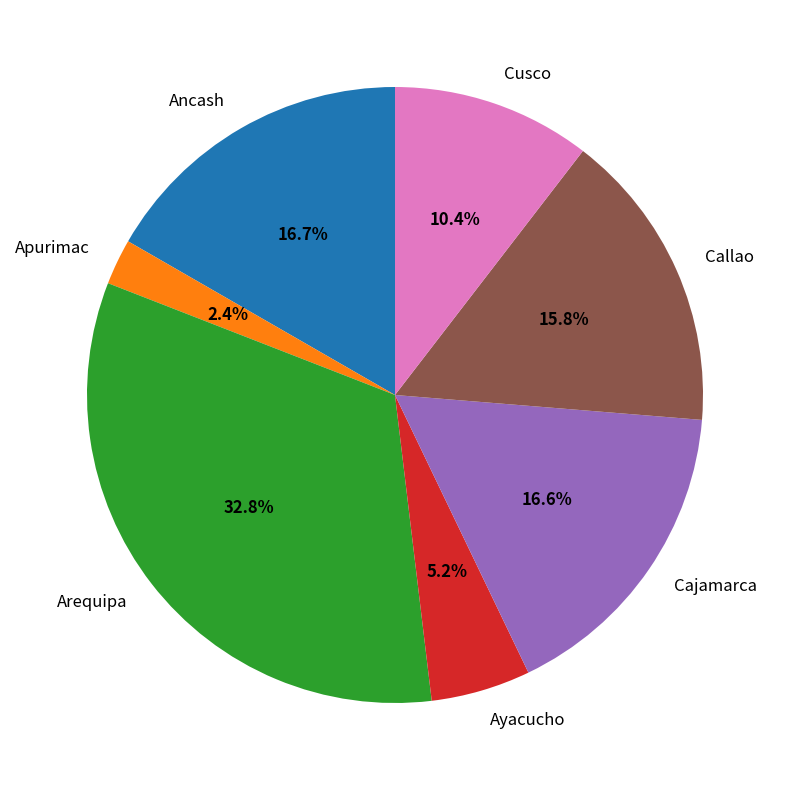

Which has a higher value, Apurimac or Cajamarca?

Cajamarca